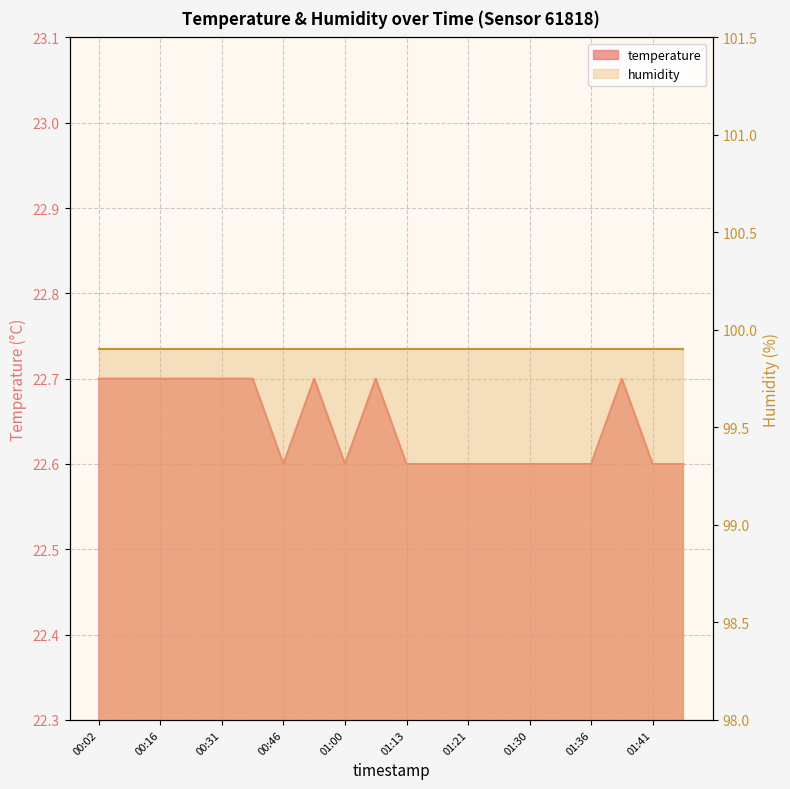

True or false: the data shows 14.6 at 00:31.

False